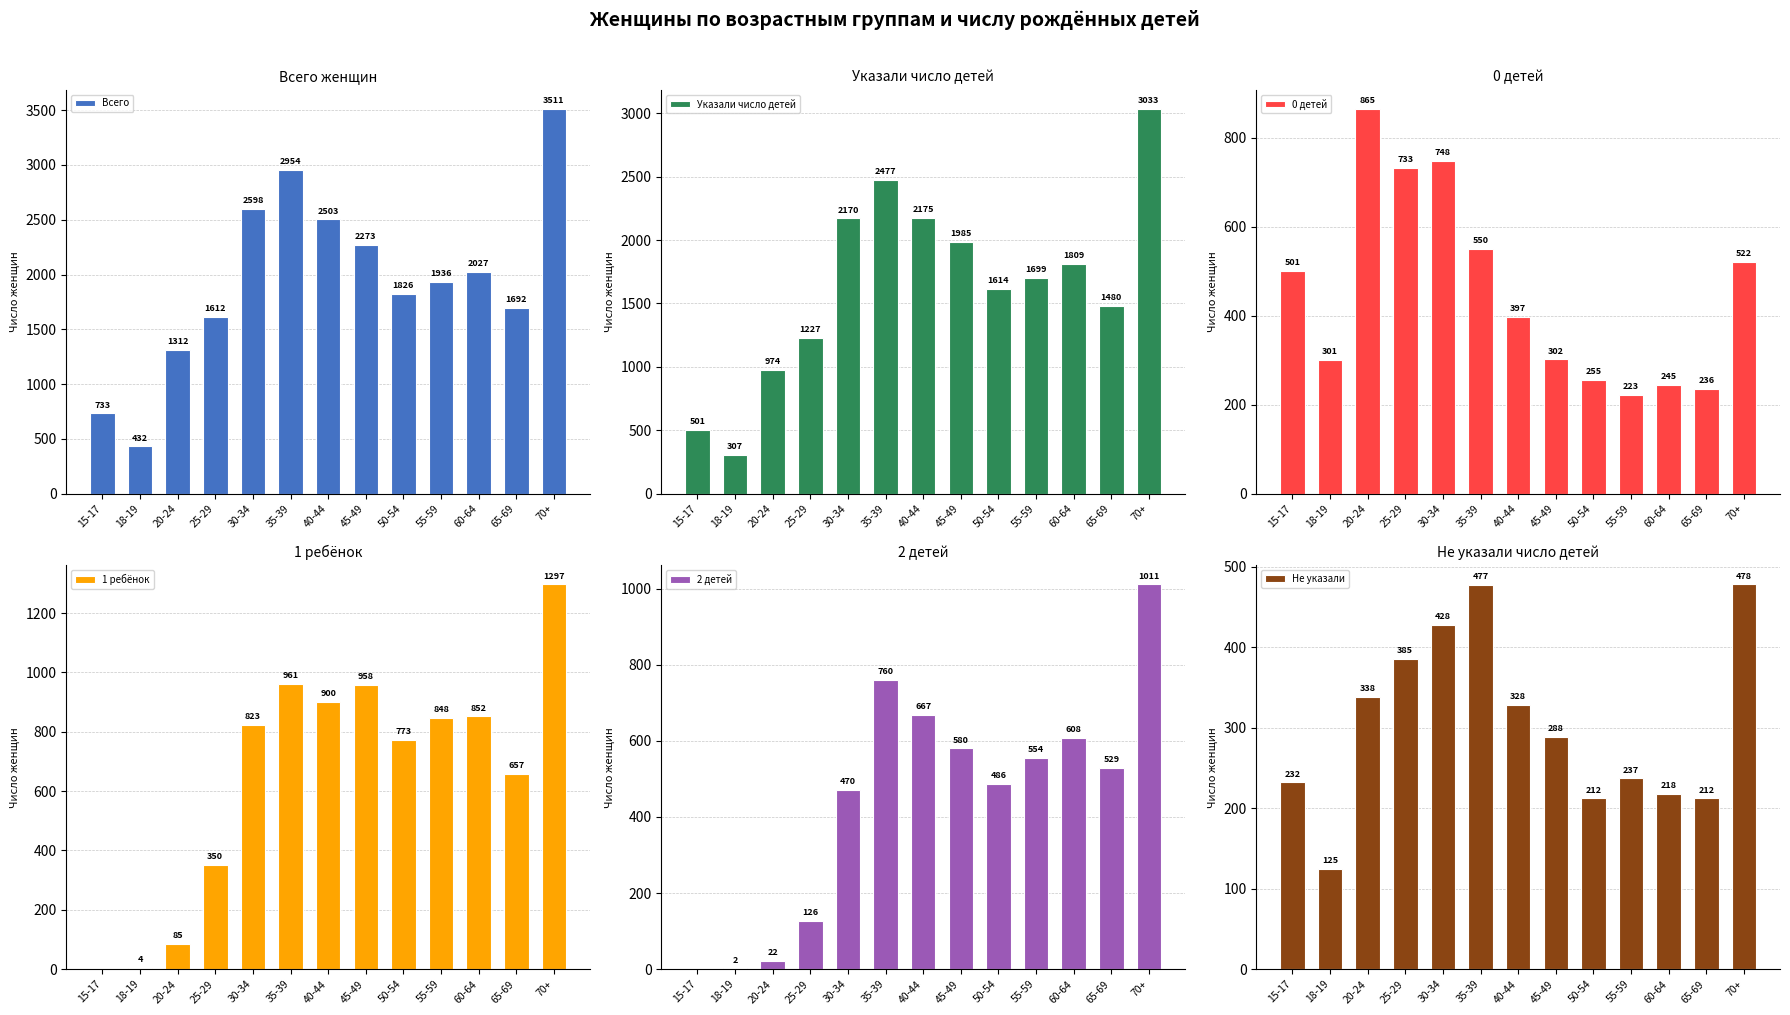

How many values in the 2 детей series are below 529?

6